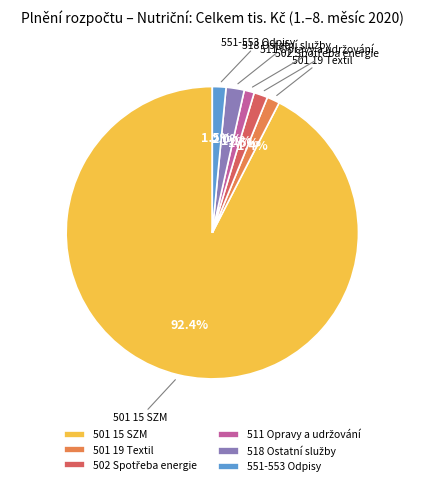

How many segments does this pie chart have?

6